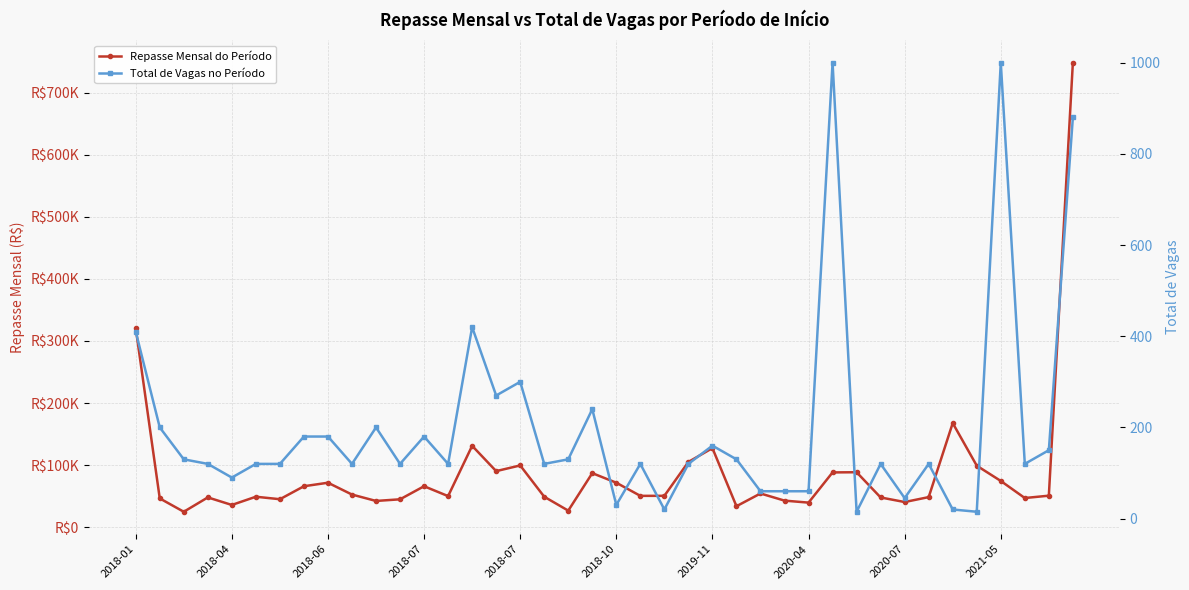

Does the chart display data point markers on the line(s)?

Yes